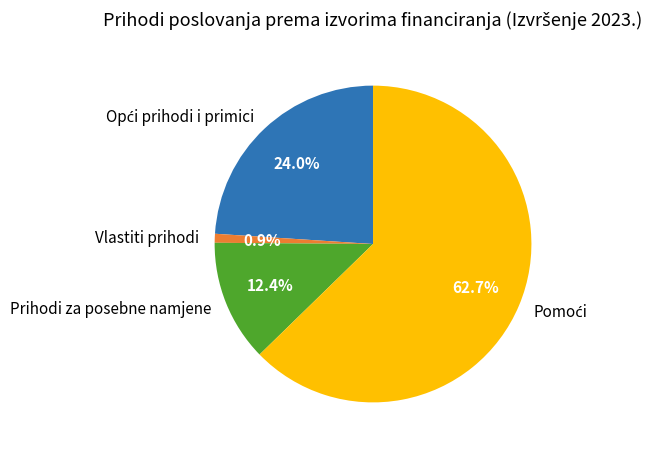

Which slice is the smallest?

Vlastiti prihodi